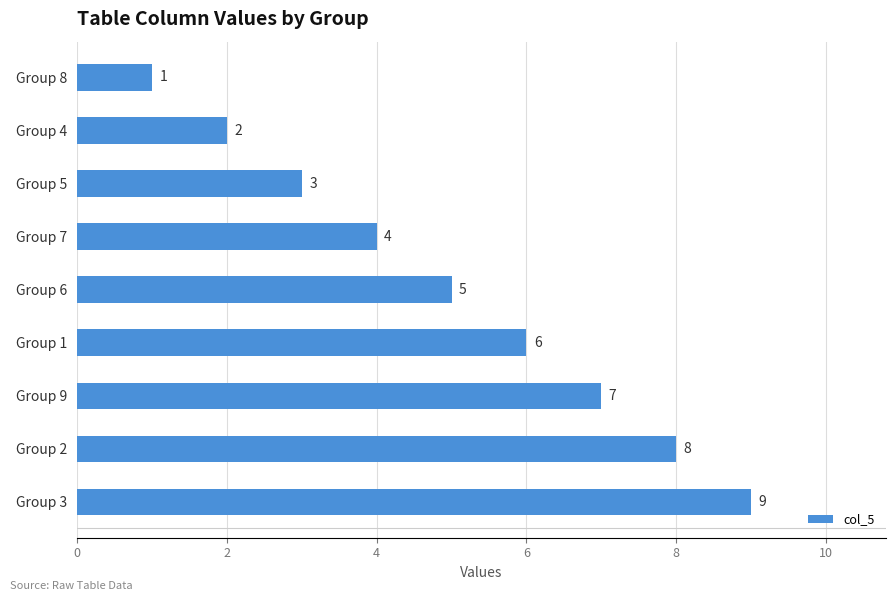

At which category does the chart reach its minimum across all series?

Group 8